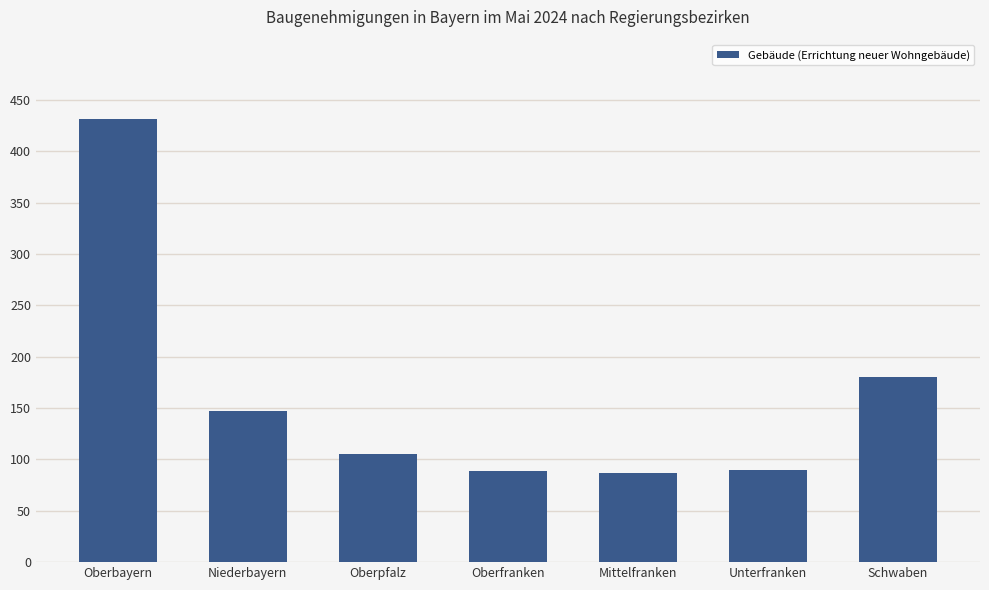

At which label is the value closest to 259?

Schwaben